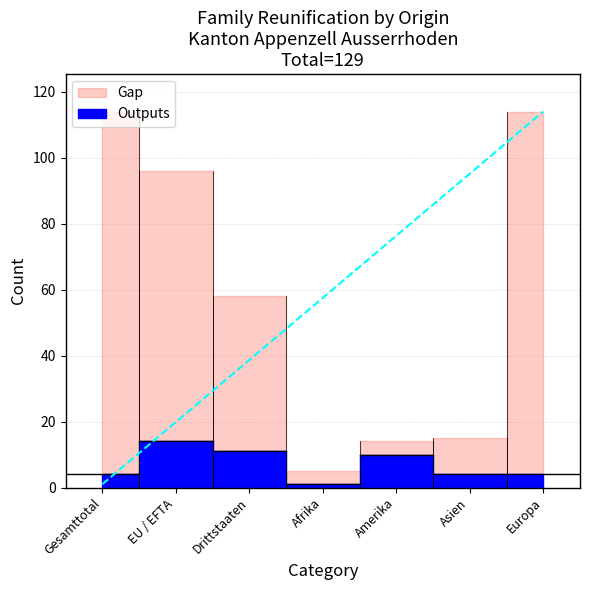

What is the sum of the Gap values at Drittstaaten and Asien?

58